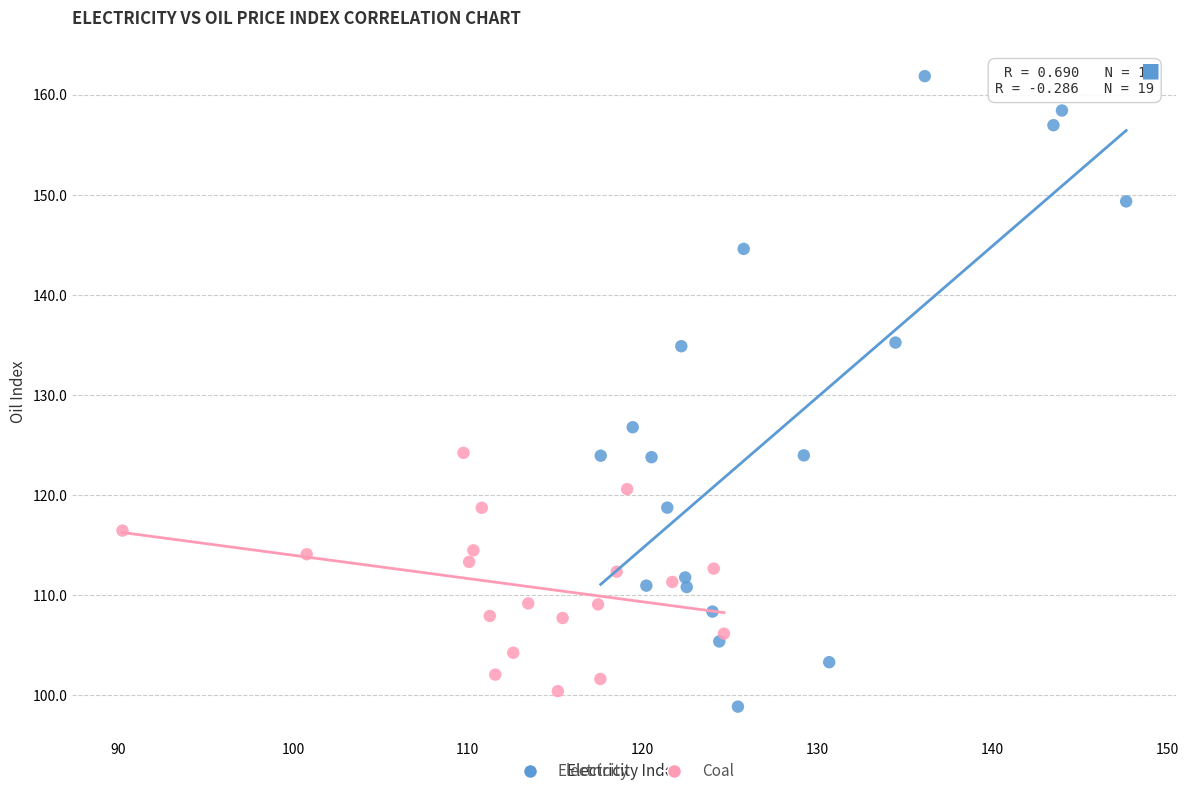

Which series reaches the maximum Y coordinate?

Electricity